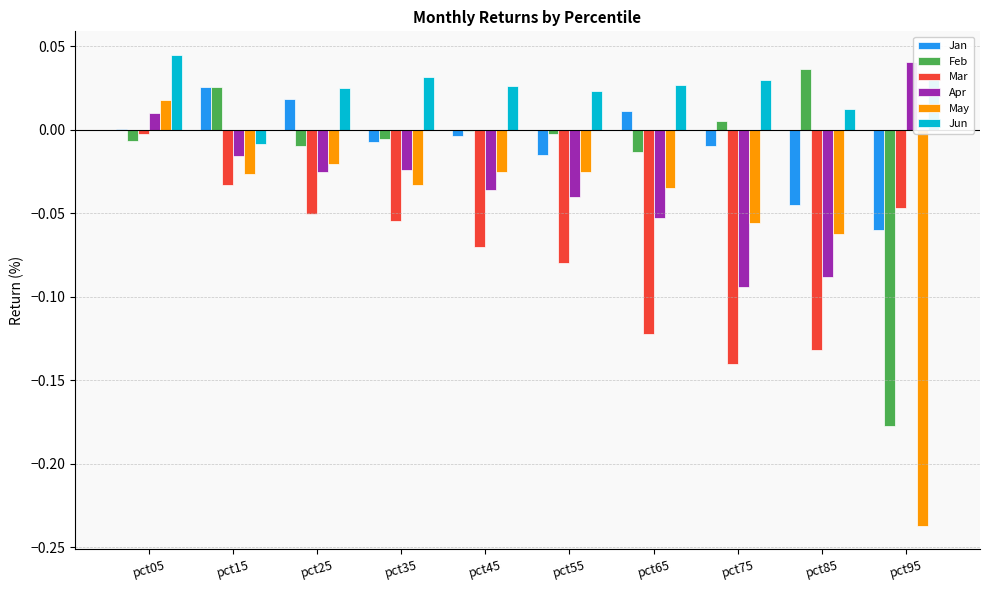

Count the number of categories in the chart.

10